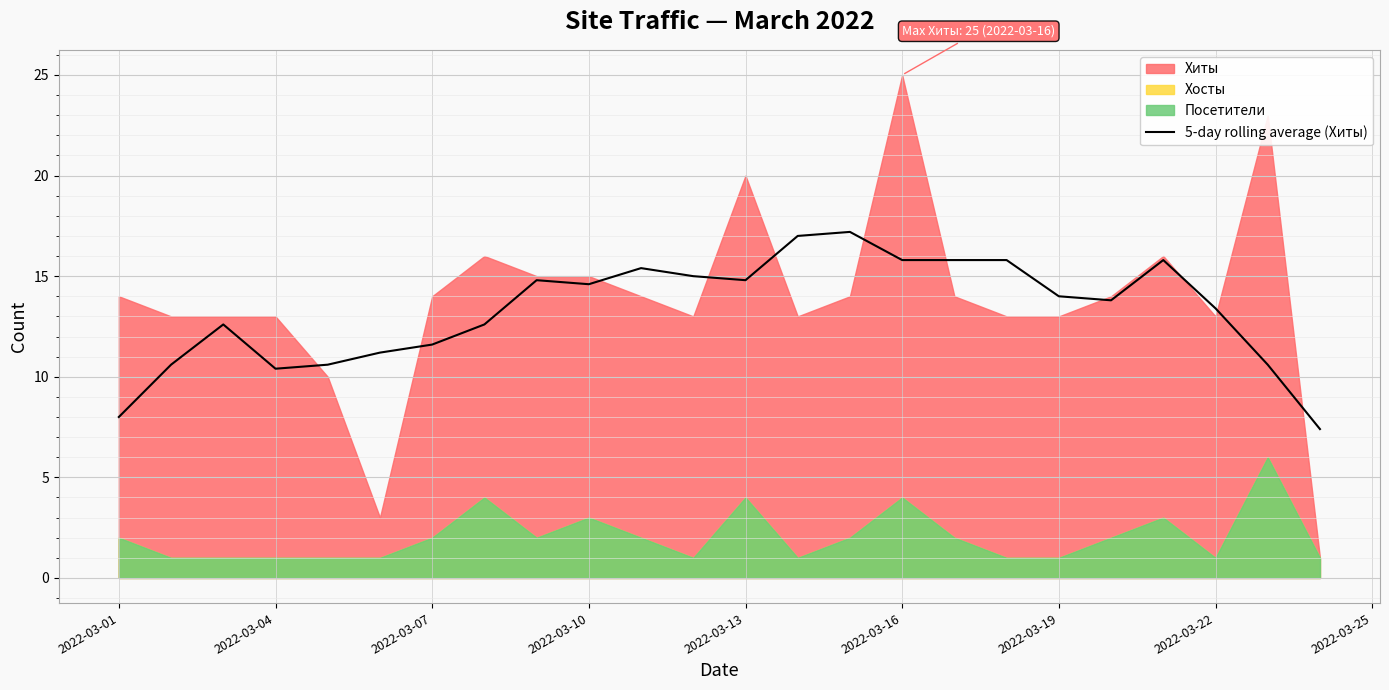

What is the highest value of the 5-day rolling average (Хиты) series?

17.2